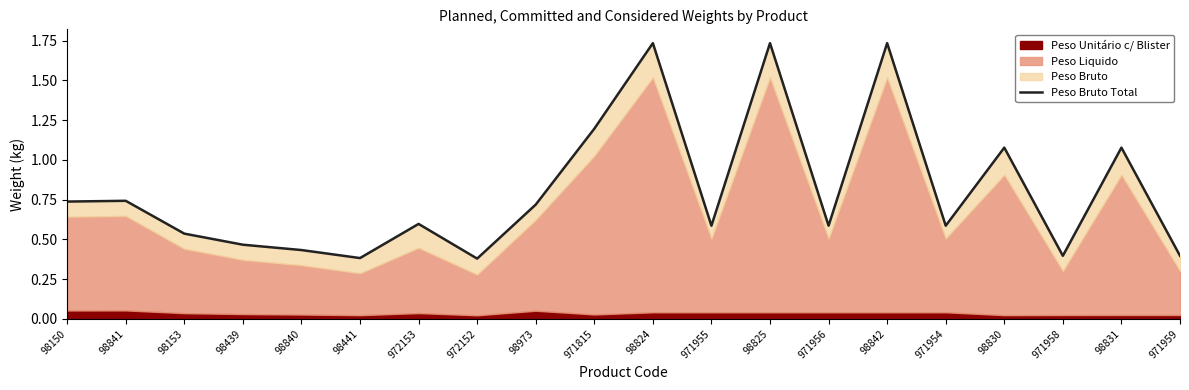

Reading left to right, transcribe all the data shown in this chart.

0.7	0.7	0.5	0.5	0.4	0.4	0.6	0.4	0.7	1.2	1.7	0.6	1.7	0.6	1.7	0.6	1.1	0.4	1.1	0.4